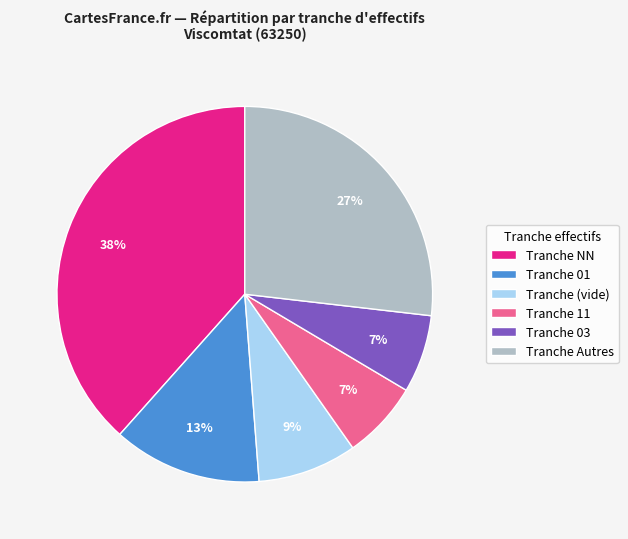

Does Tranche NN represent more than half of the total?

No